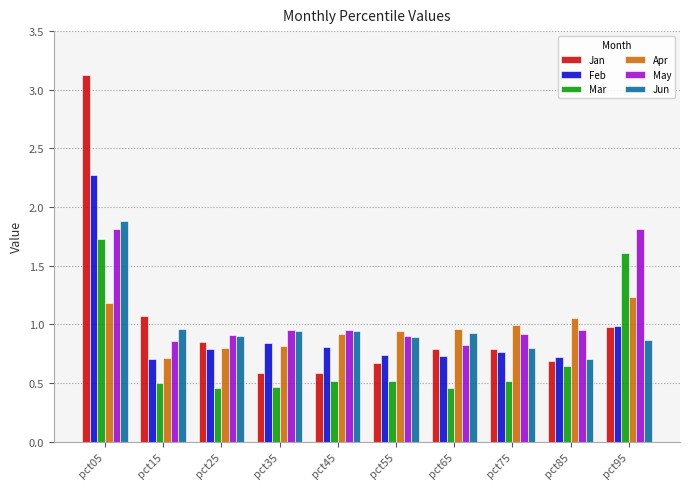

Which series has the widest spread of values?

Jan